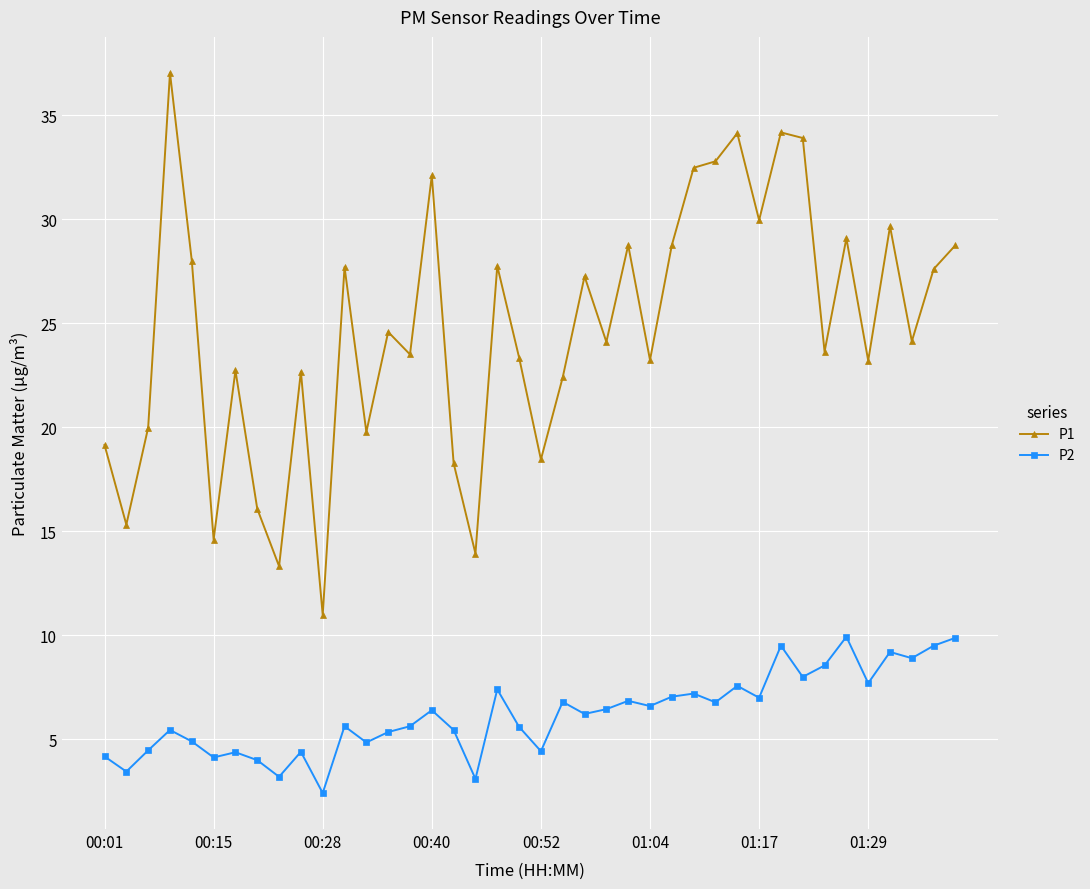

Which series has the largest total across all categories?

P1